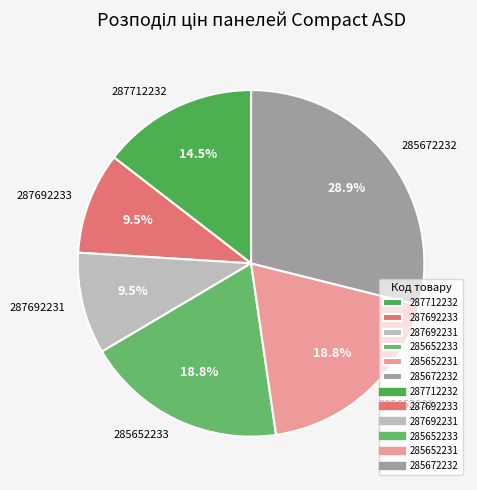

Which category has the biggest portion of the pie?

285672232